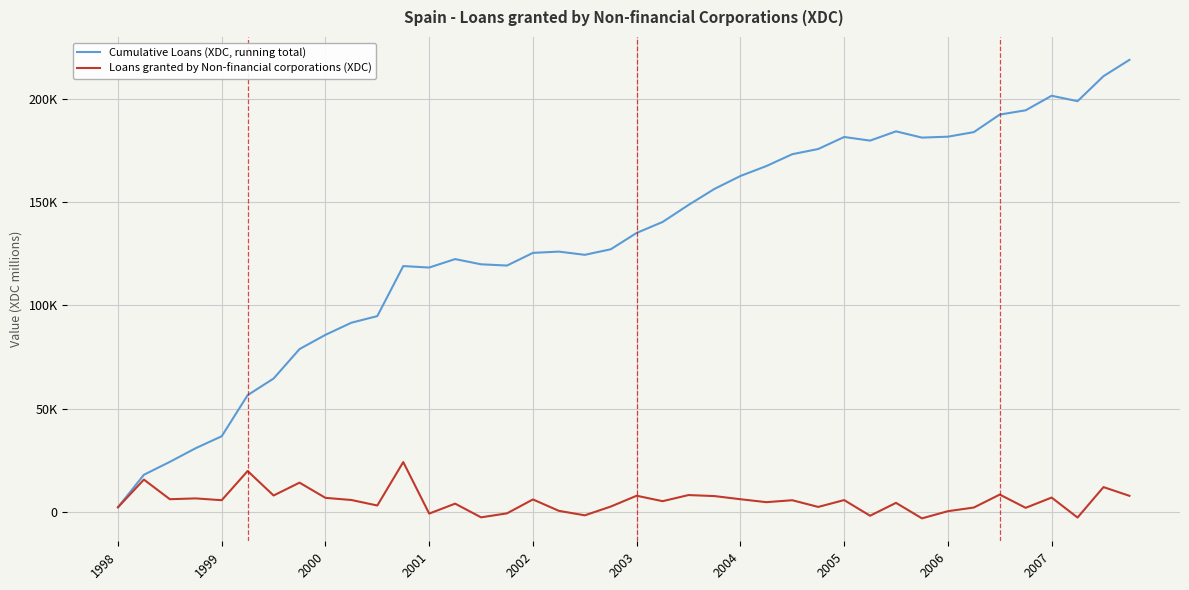

What are all the series names shown in the legend?

Cumulative Loans (XDC, running total), Loans granted by Non-financial corporations (XDC)